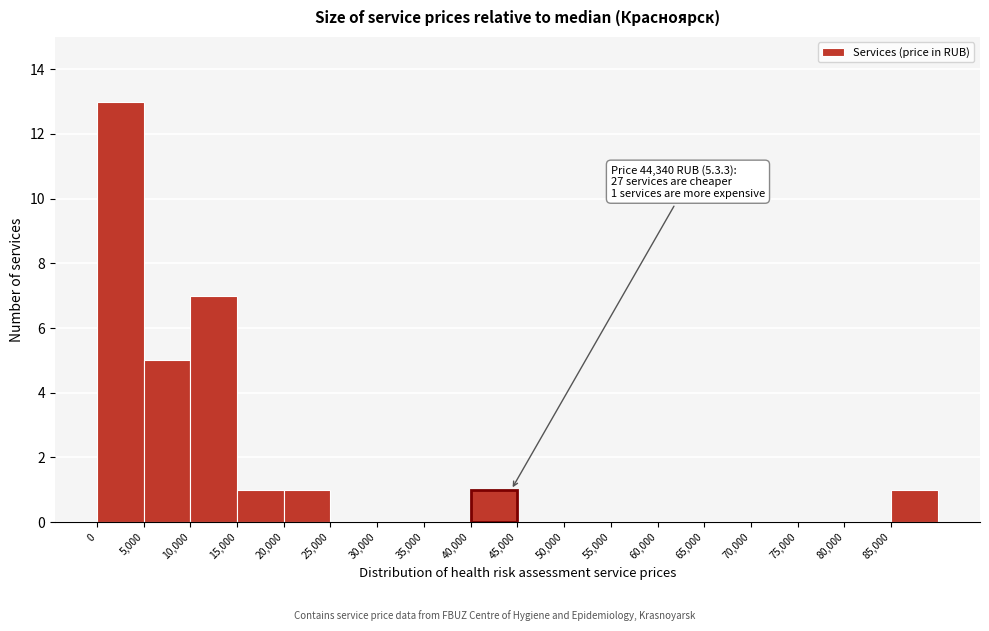

Which range on the x-axis has the tallest bar?

0 to 5000